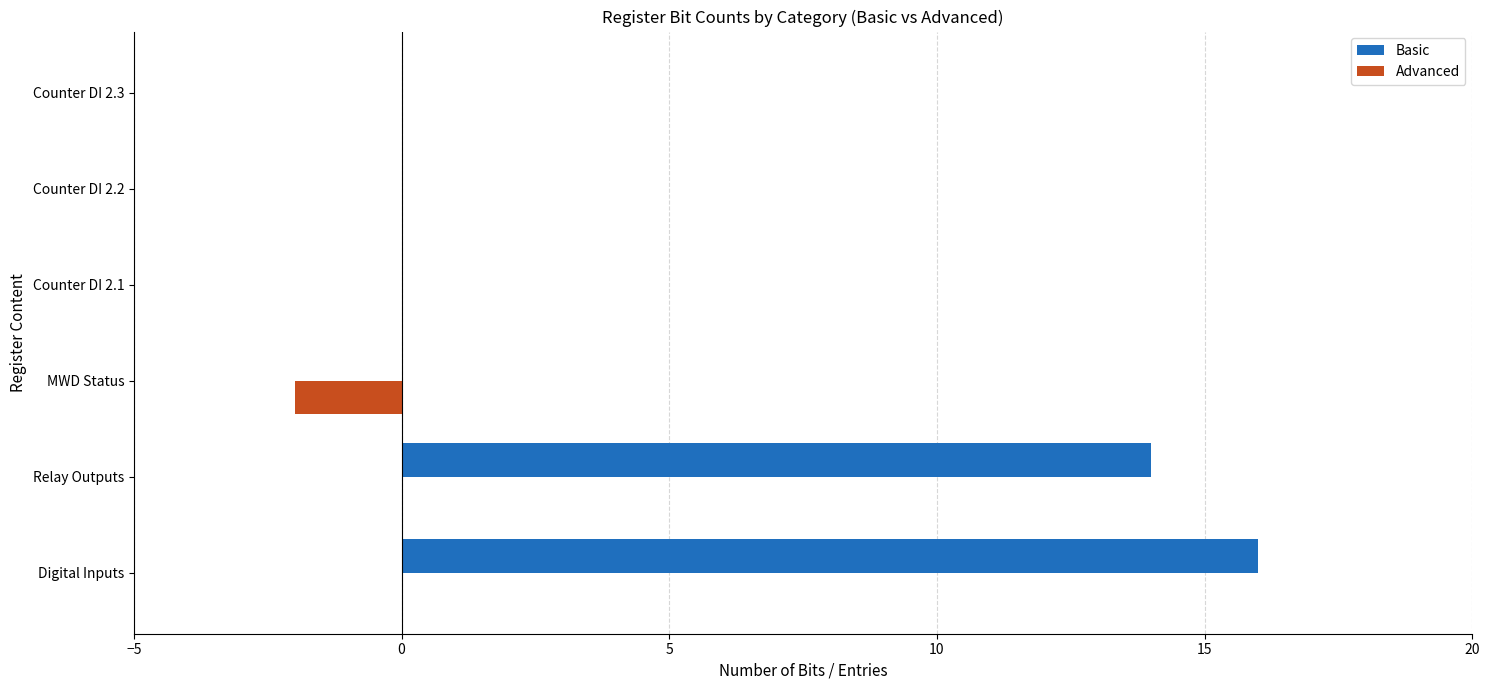

What is the greatest value displayed?

16